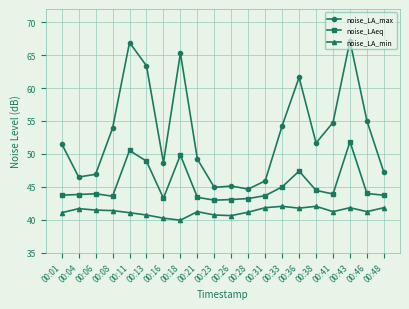

The noise_LAeq series shows 16.5 at 00:13. True or false?

False